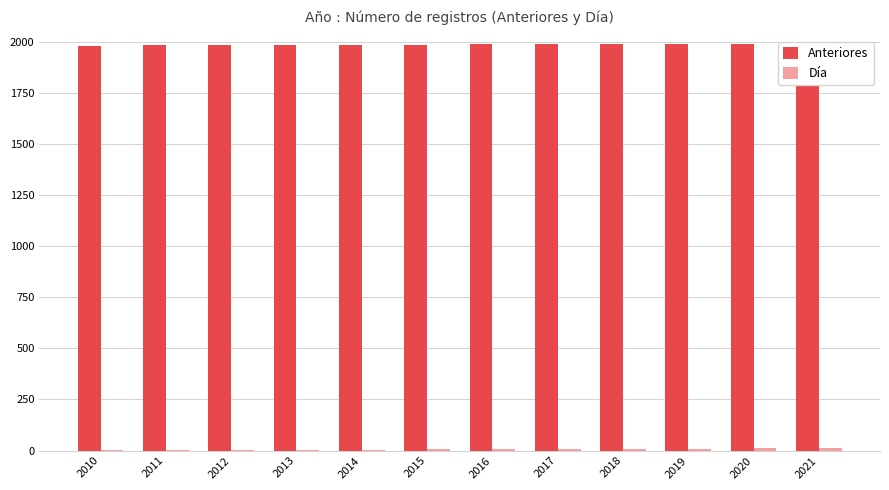

Is the value of Día at 2010 greater than the value of Anteriores at 2019?

No